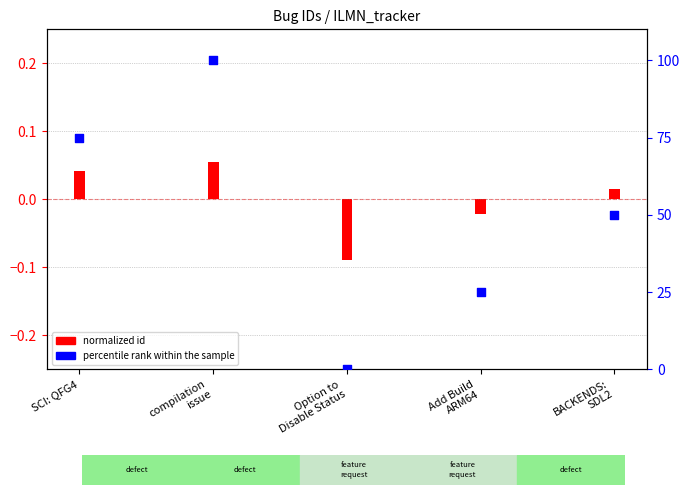

Between Add Build
ARM64 and SCI: QFG4, which is larger?

SCI: QFG4